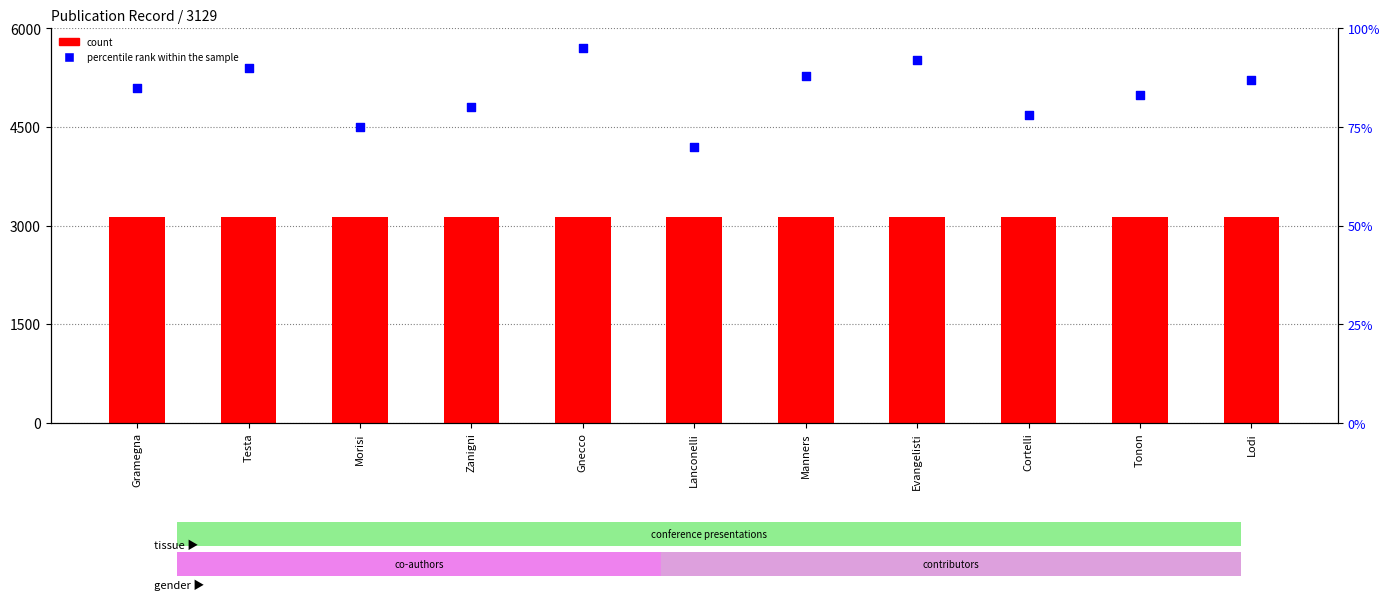

Which series contains the lowest Y value?

percentile rank within the sample